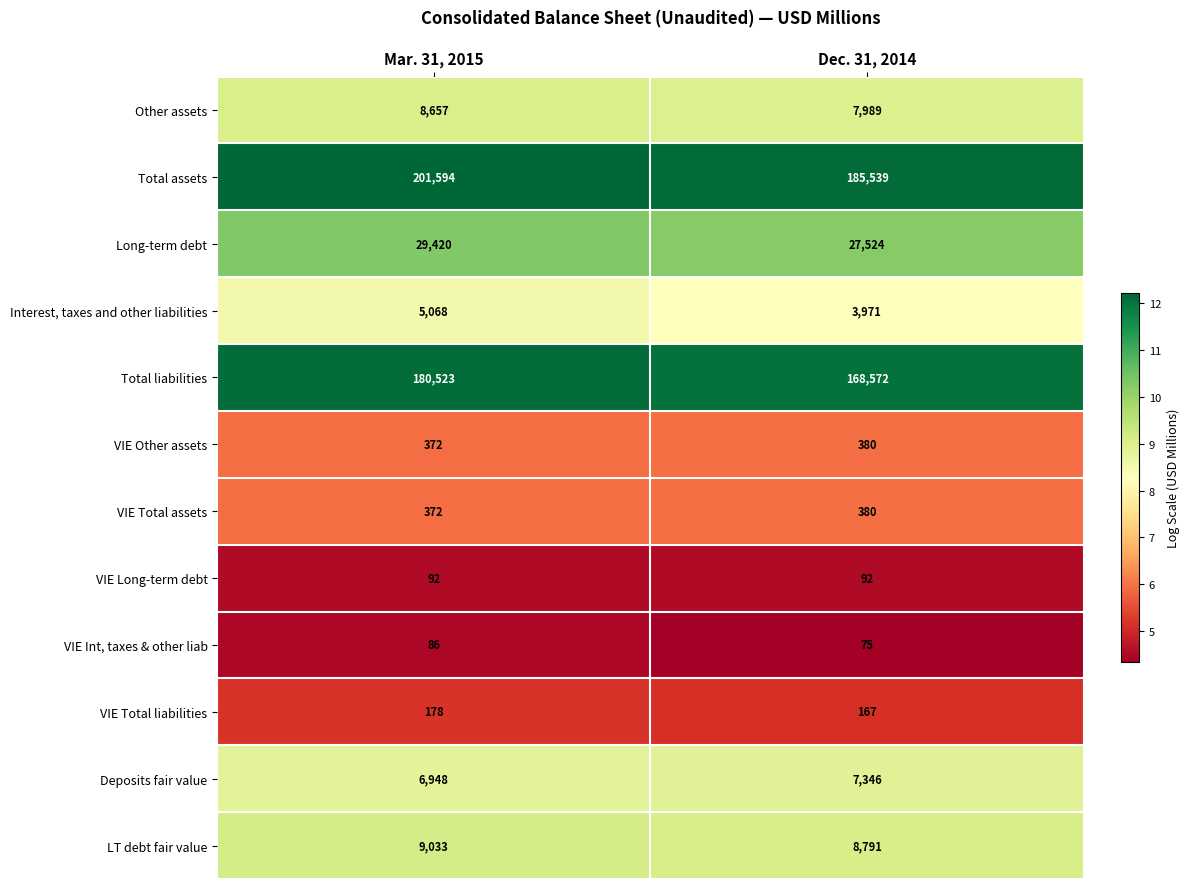

Between Mar. 31, 2015 and Dec. 31, 2014, which series saw the biggest shift?

Total assets